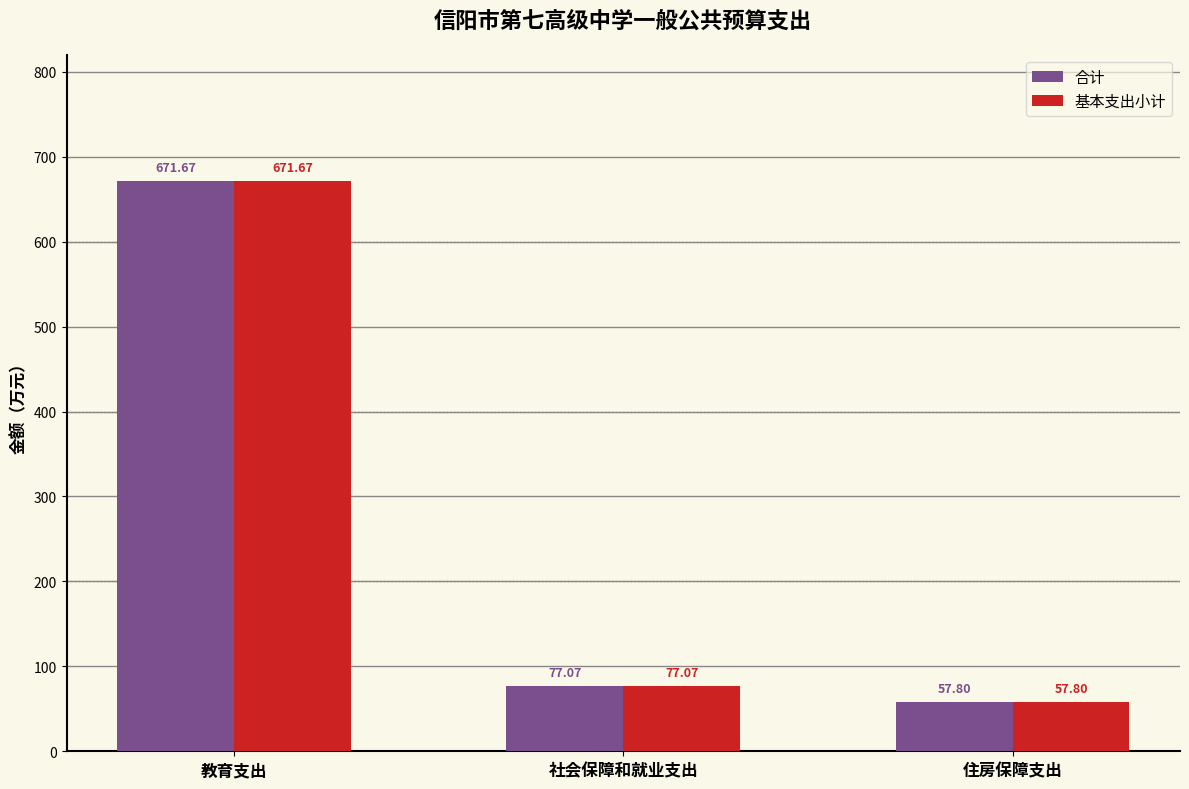

List the labels in order of 基本支出小计 value, largest first.

教育支出, 社会保障和就业支出, 住房保障支出